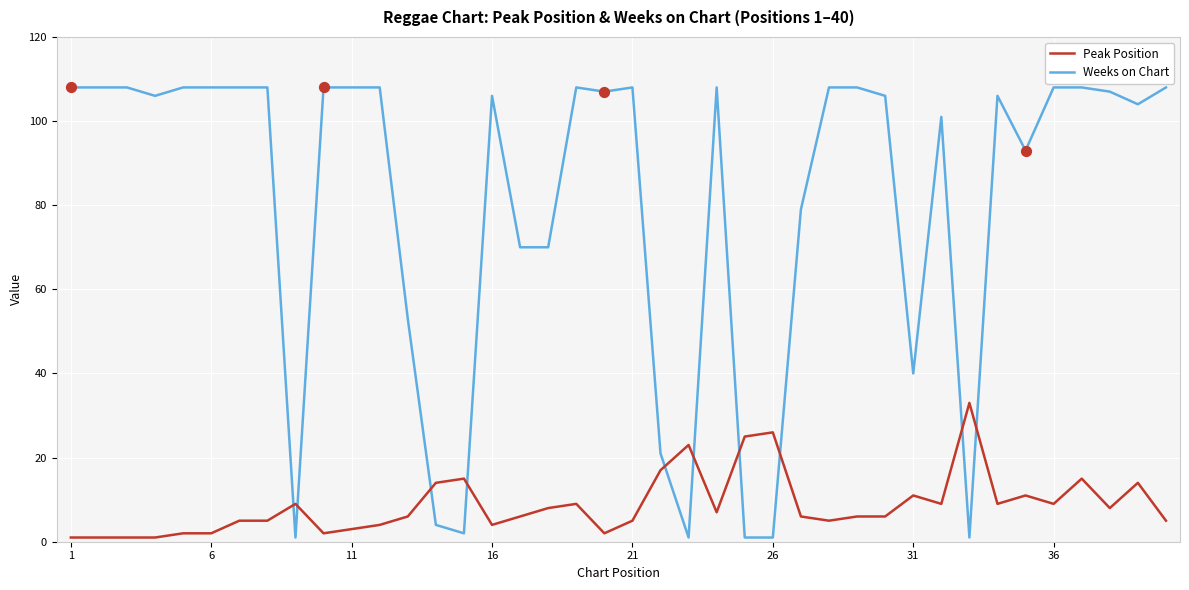

What are all the series names shown in the legend?

Peak Position, Weeks on Chart